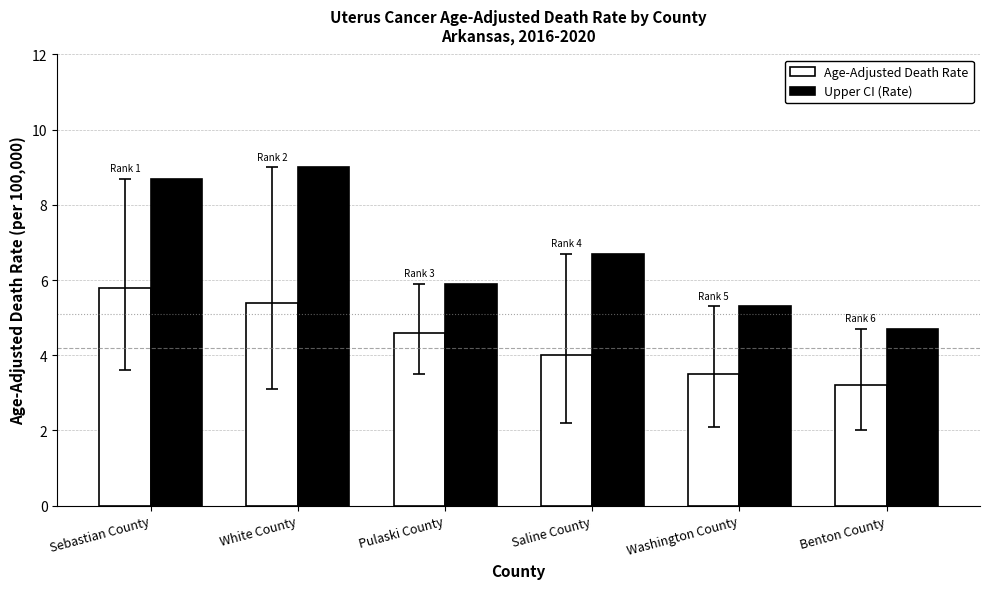

Reading left to right, transcribe all the data shown in this chart.

Age-Adjusted Death Rate: Sebastian County=5.8	White County=5.4	Pulaski County=4.6	Saline County=4.0	Washington County=3.5	Benton County=3.2
Upper CI (Rate): Sebastian County=8.7	White County=9.0	Pulaski County=5.9	Saline County=6.7	Washington County=5.3	Benton County=4.7